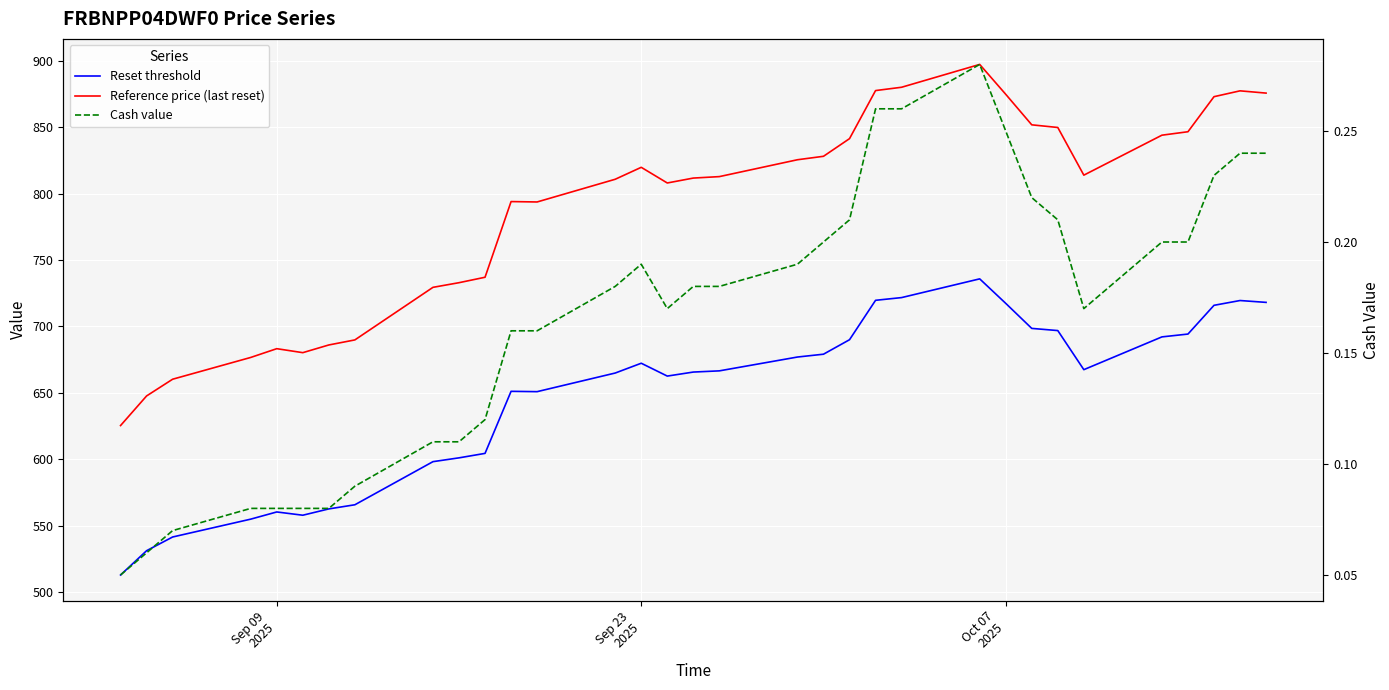

True or false: Reference price (last reset) and Cash value cross at least once.

False